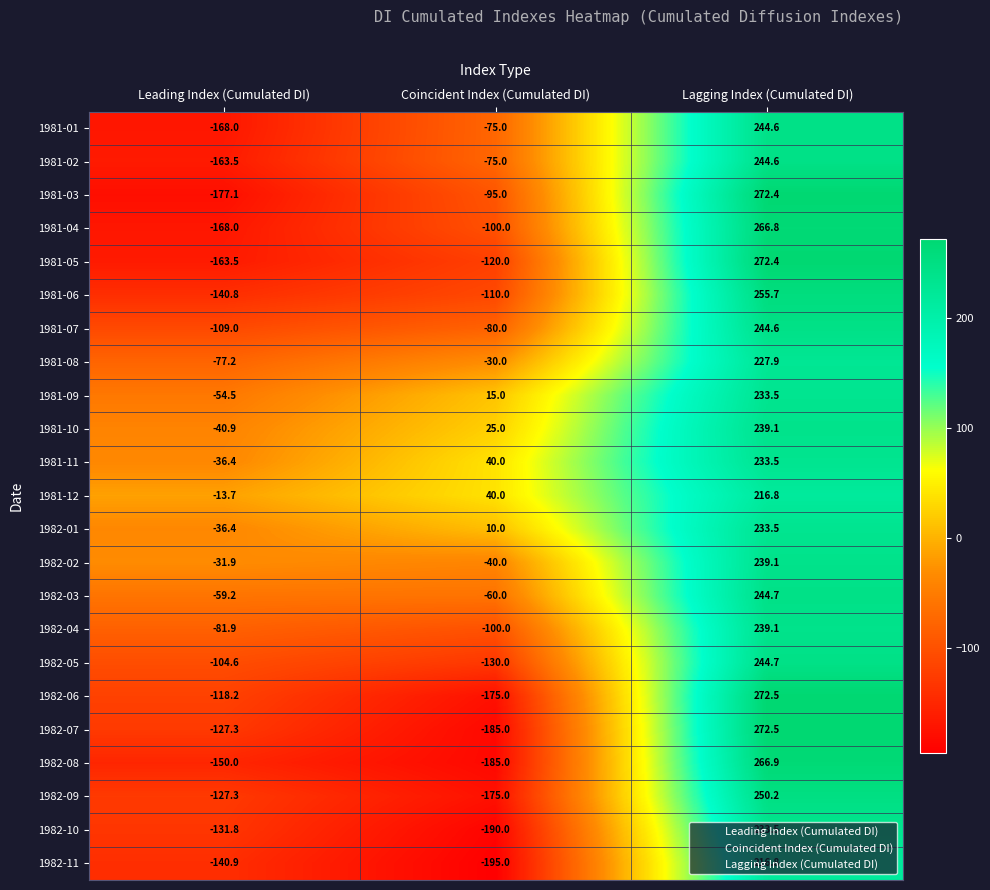

What is the difference between the highest and lowest values at Leading Index (Cumulated DI)?

163.4